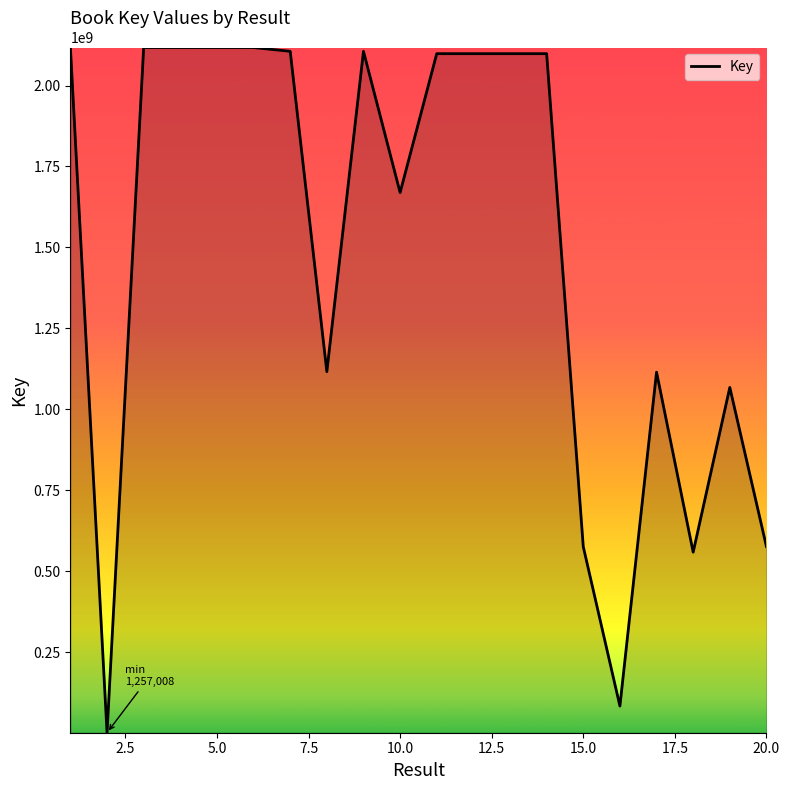

What is the greatest value displayed?

2117500044